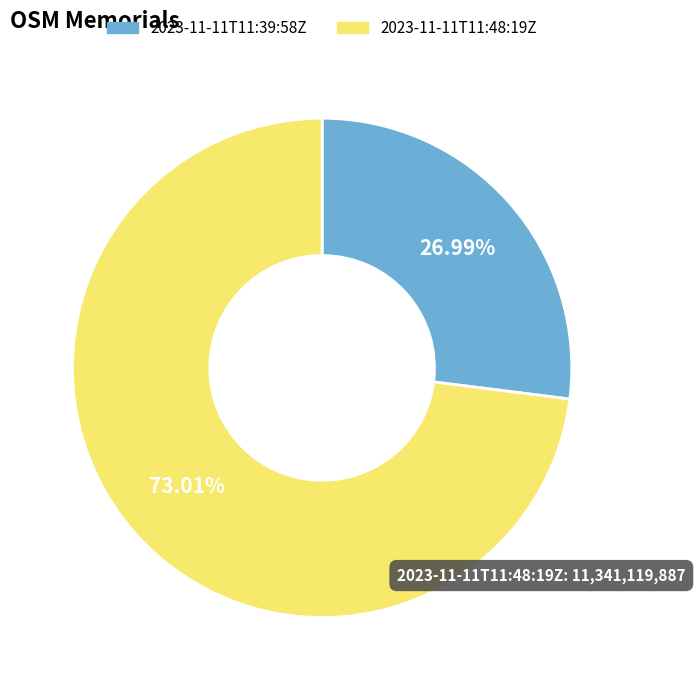

Between 2023-11-11T11:39:58Z and 2023-11-11T11:48:19Z, which is larger?

2023-11-11T11:48:19Z